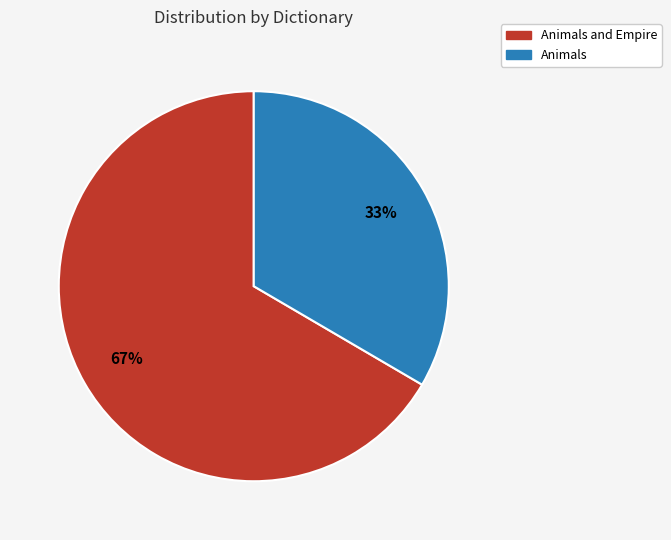

To the nearest percent, what is the average slice percentage?

50%